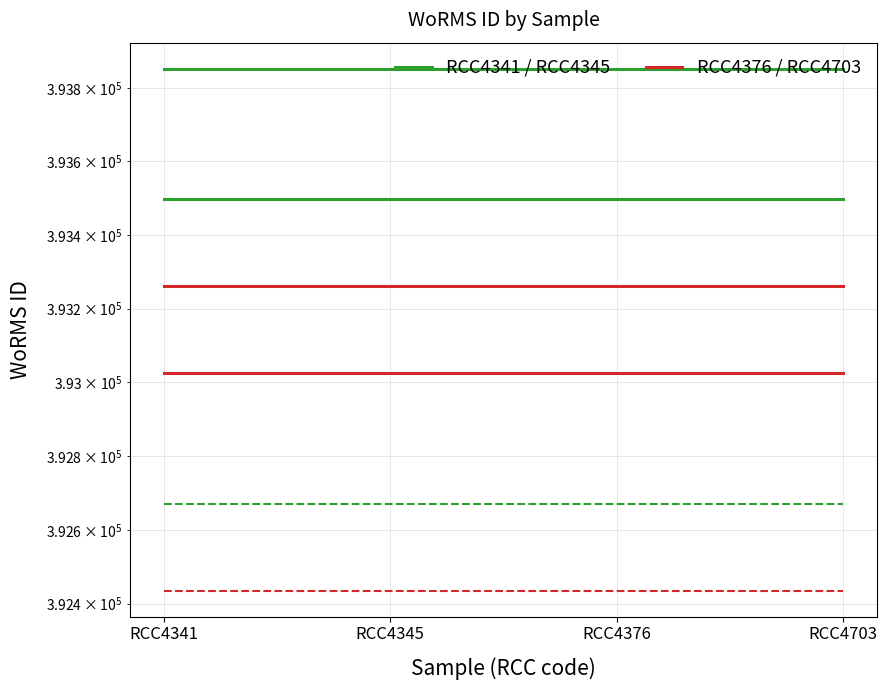

Does the chart display data point markers on the line(s)?

No